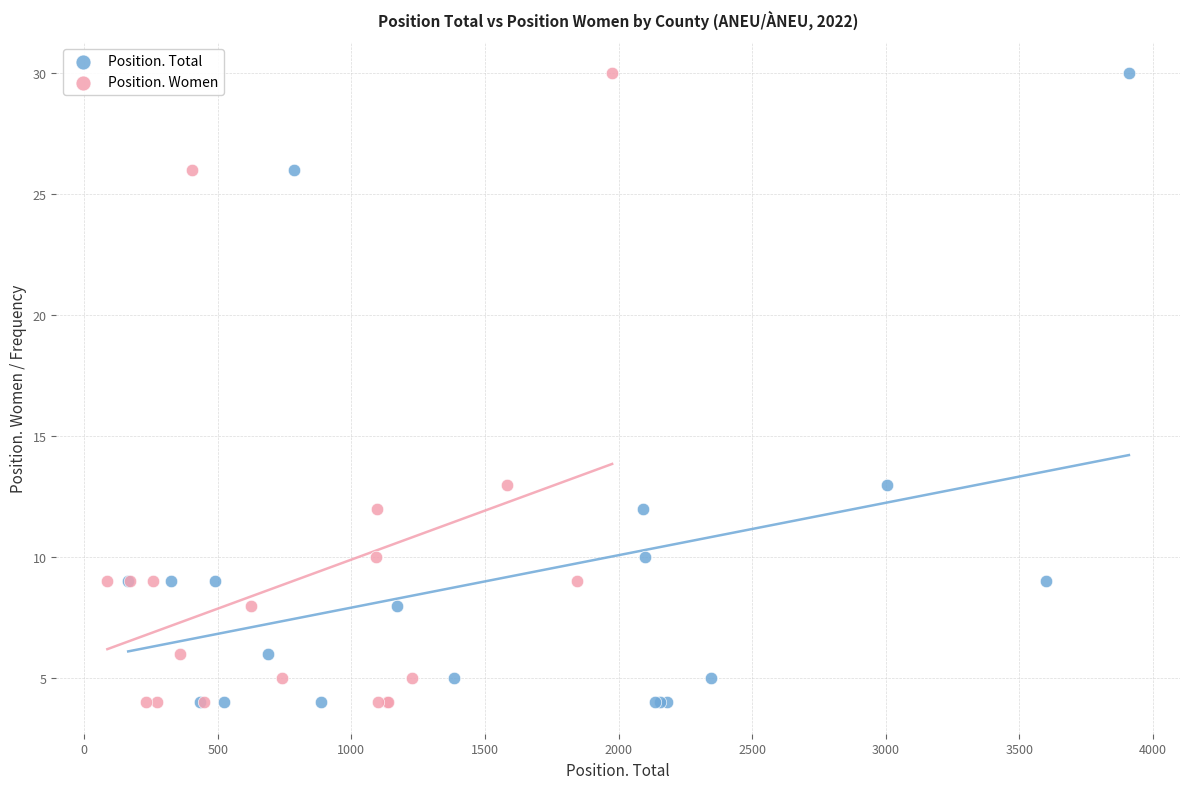

What are all the series names shown in the legend?

Position. Total, Position. Women